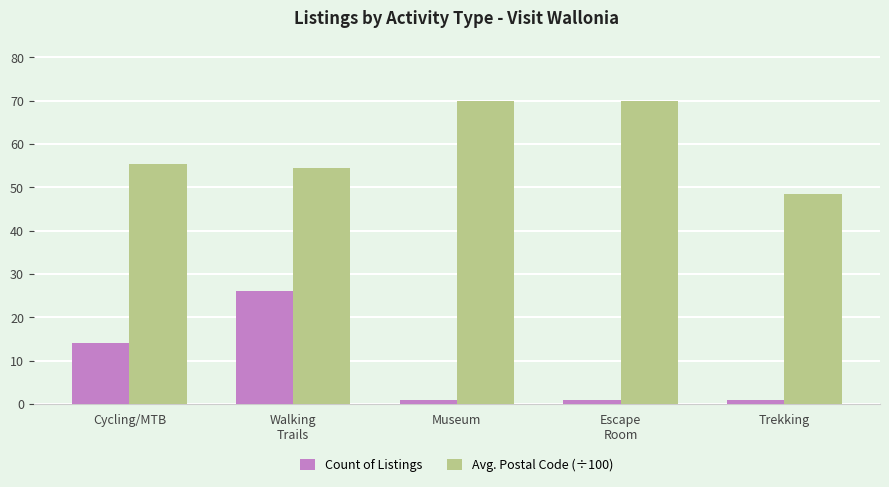

List the series in order of their peak value, highest first.

Avg. Postal Code (÷100), Count of Listings